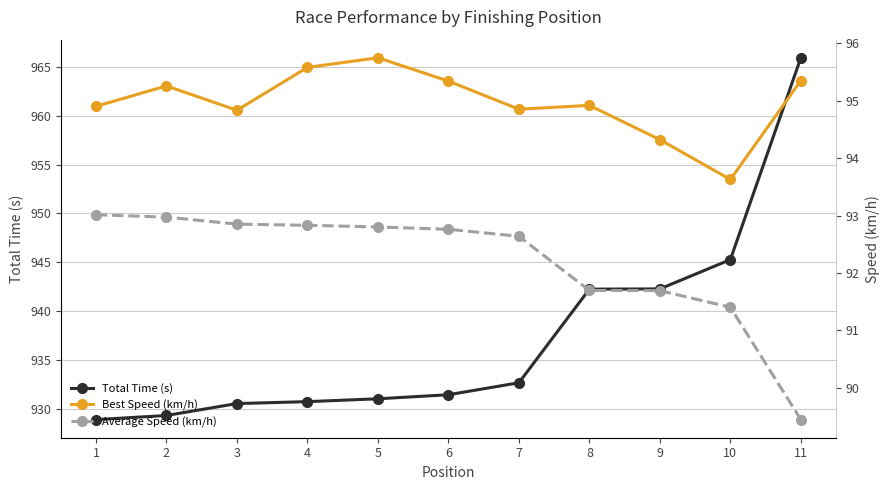

True or false: Total Time (s) has more than 2 points higher than both neighbors.

False